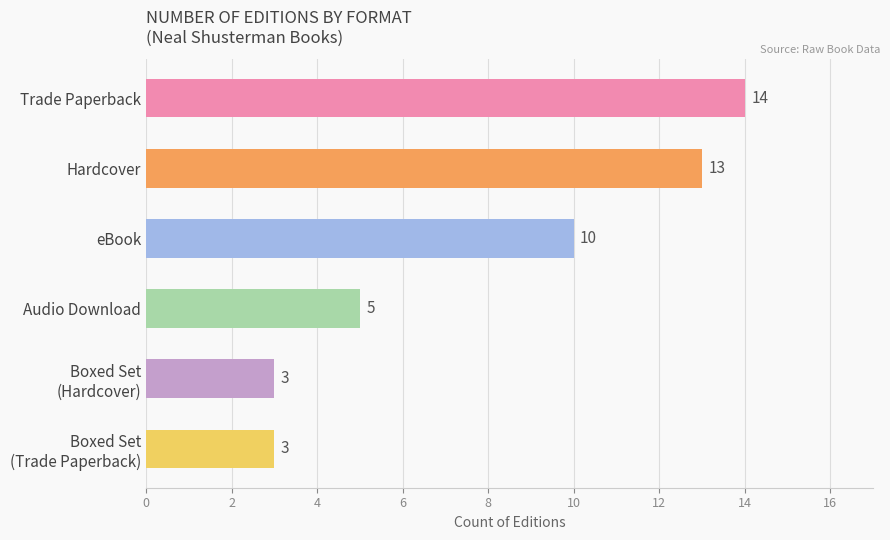

What is the difference between the second highest and second lowest values?

10